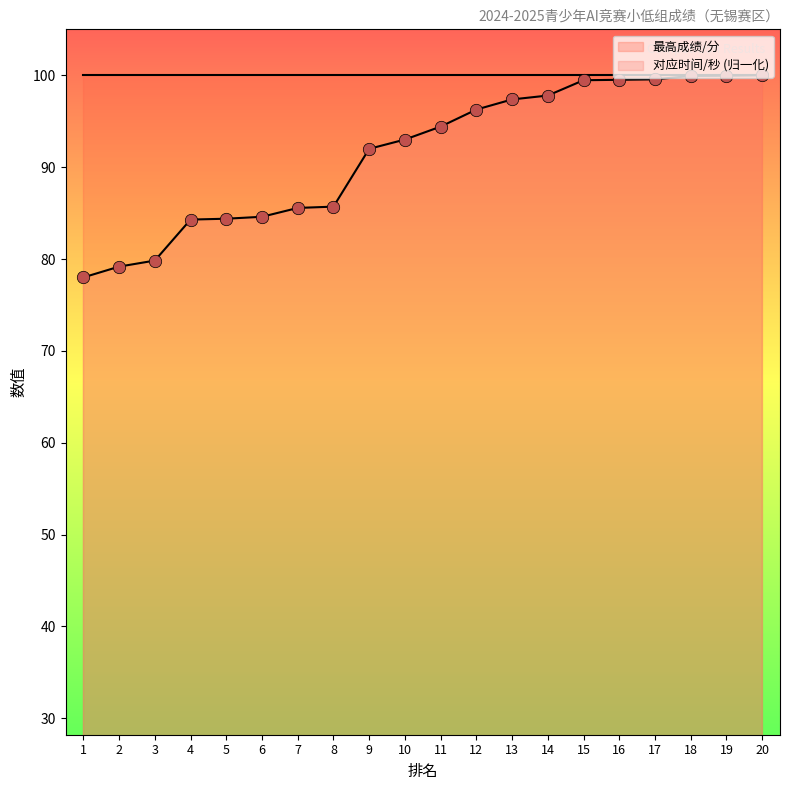

Approximately how many times larger is the value at 2 compared to 15?

0.8